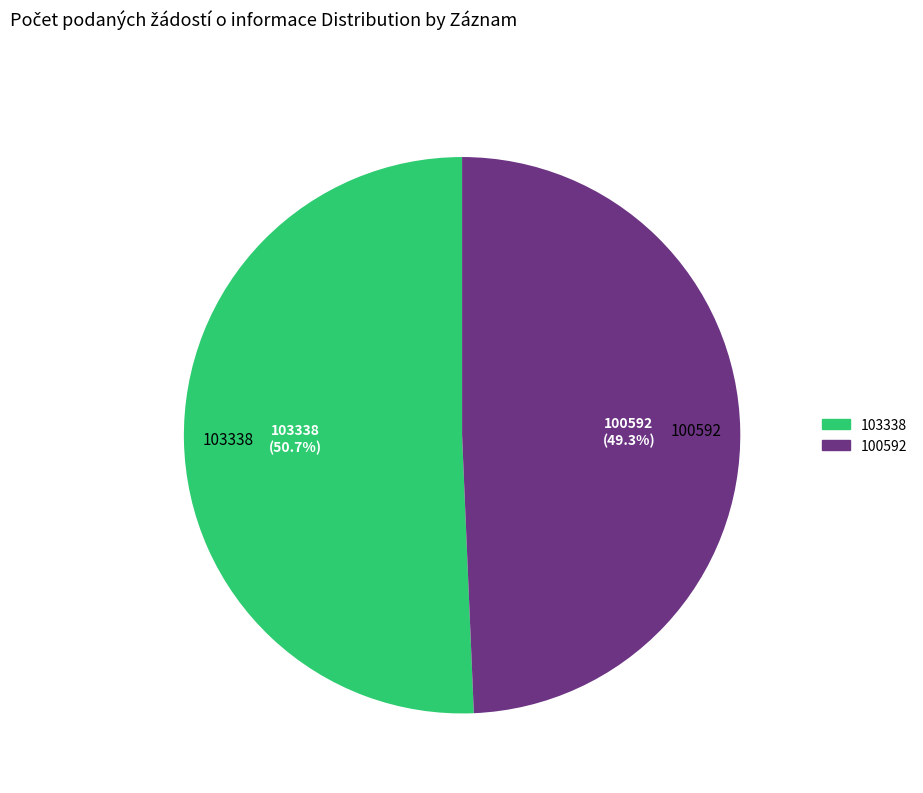

Does 103338 represent more than half of the total?

Yes